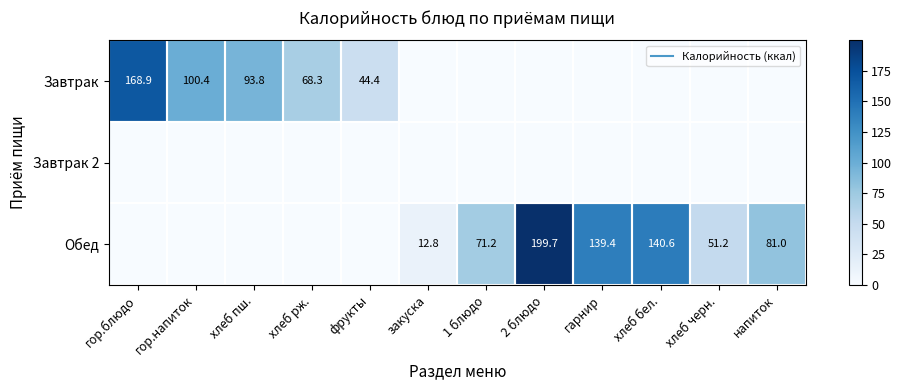

At 2 блюдо, list the series in order from largest to smallest.

Обед, Завтрак, Завтрак 2